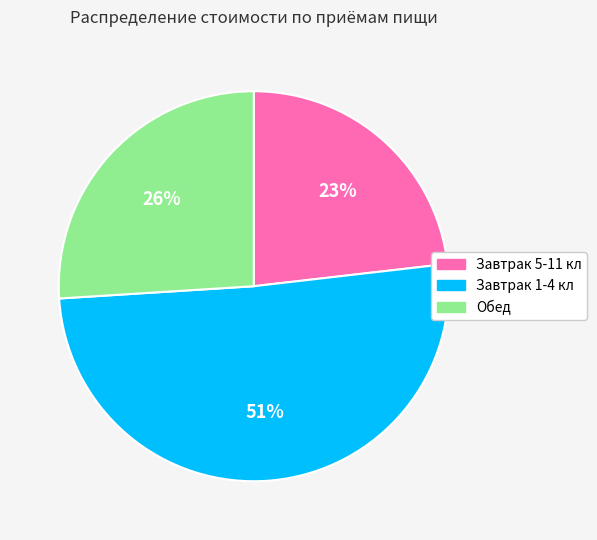

The Завтрак 1-4 кл slice represents 51% of the pie. True or false?

True